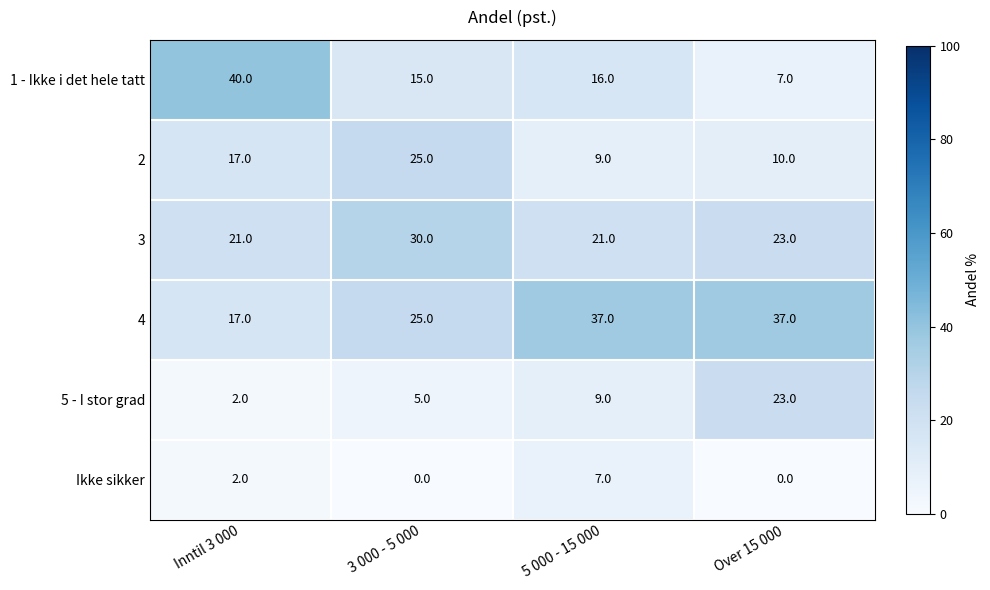

What is the greatest value displayed?

40